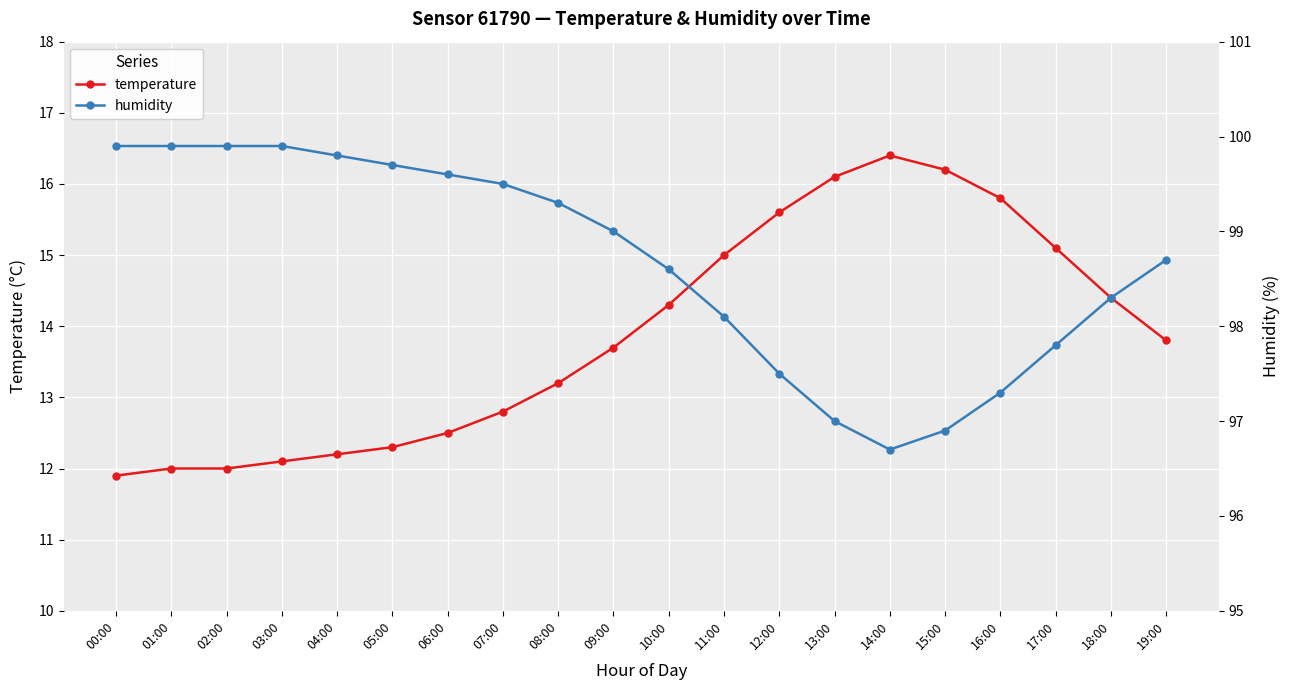

At how many categories does at least one series exceed 71?

20